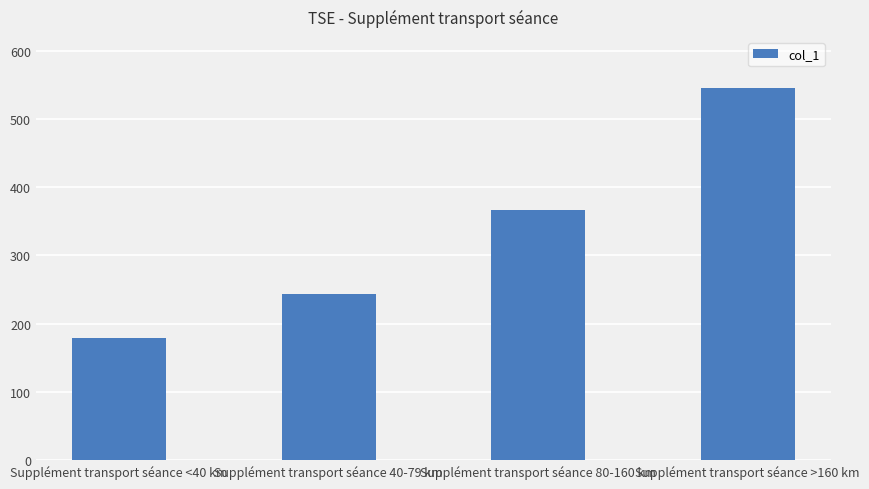

The chart shows a value of 161.6 at Supplément transport séance 80-160 km. True or false?

False